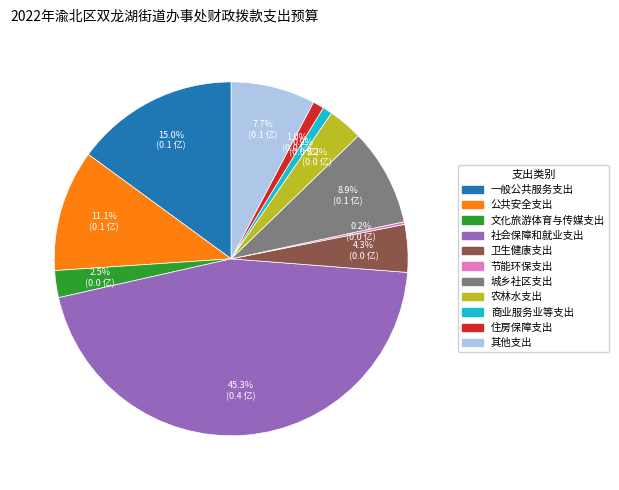

Which has a higher value, 农林水支出 or 文化旅游体育与传媒支出?

农林水支出